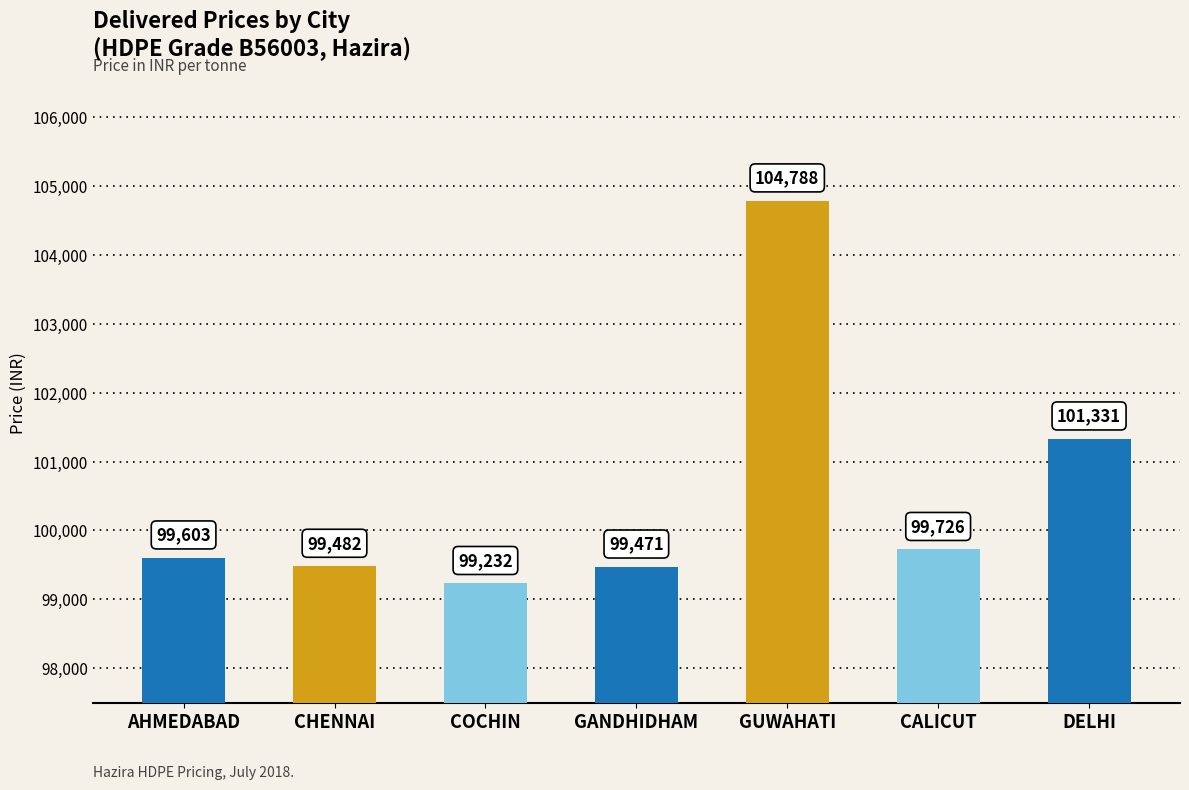

What is the difference between the maximum and minimum values?

5556